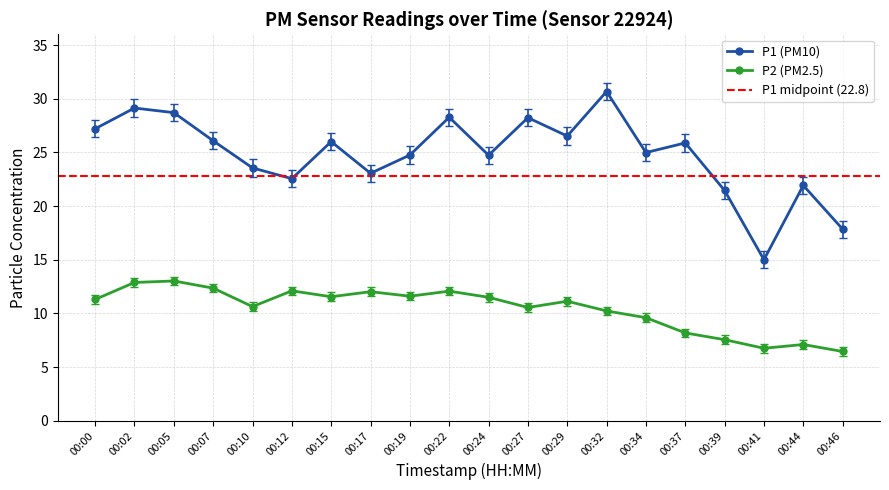

True or false: P1 has a value of 10.7 at 00:17.

False